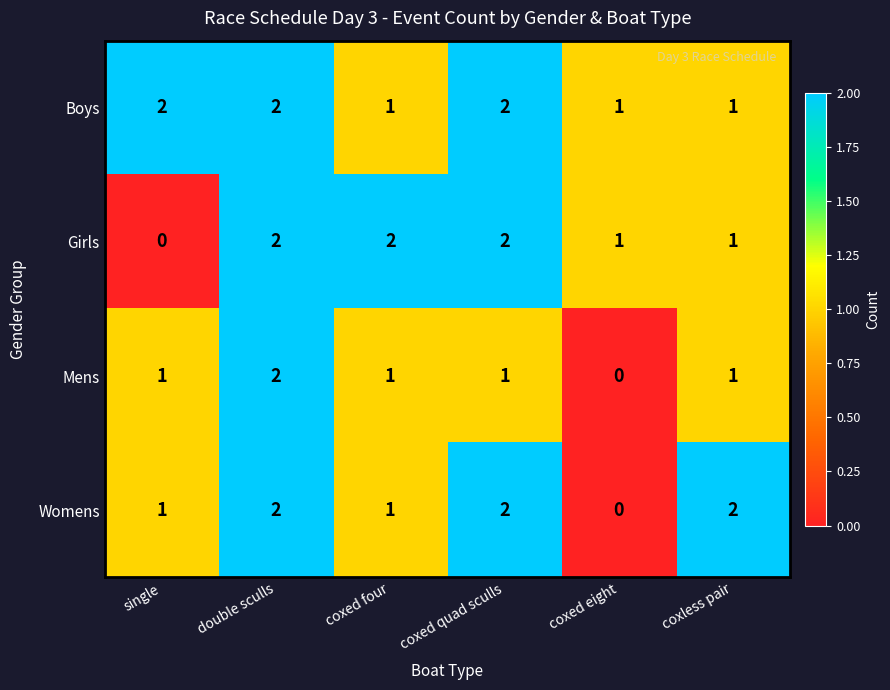

Is it true that Girls equals 1 at coxed eight?

True